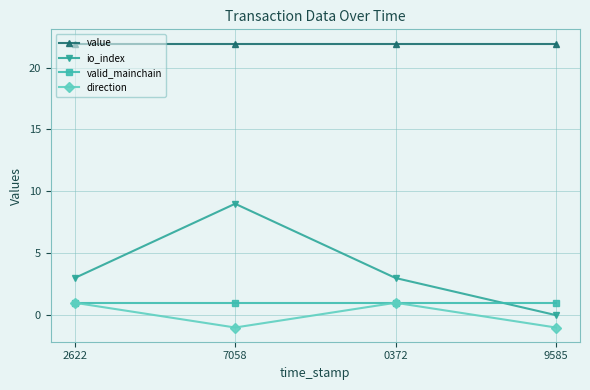

Which series has the largest total across all categories?

value